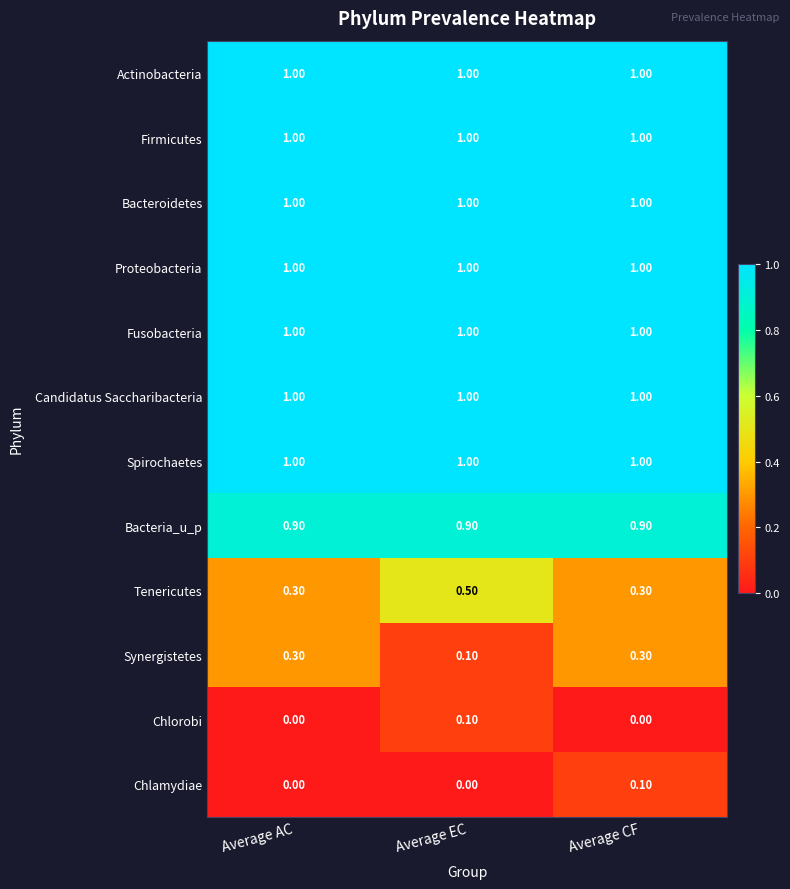

Which category has the highest value in the Chlorobi series?

Average EC